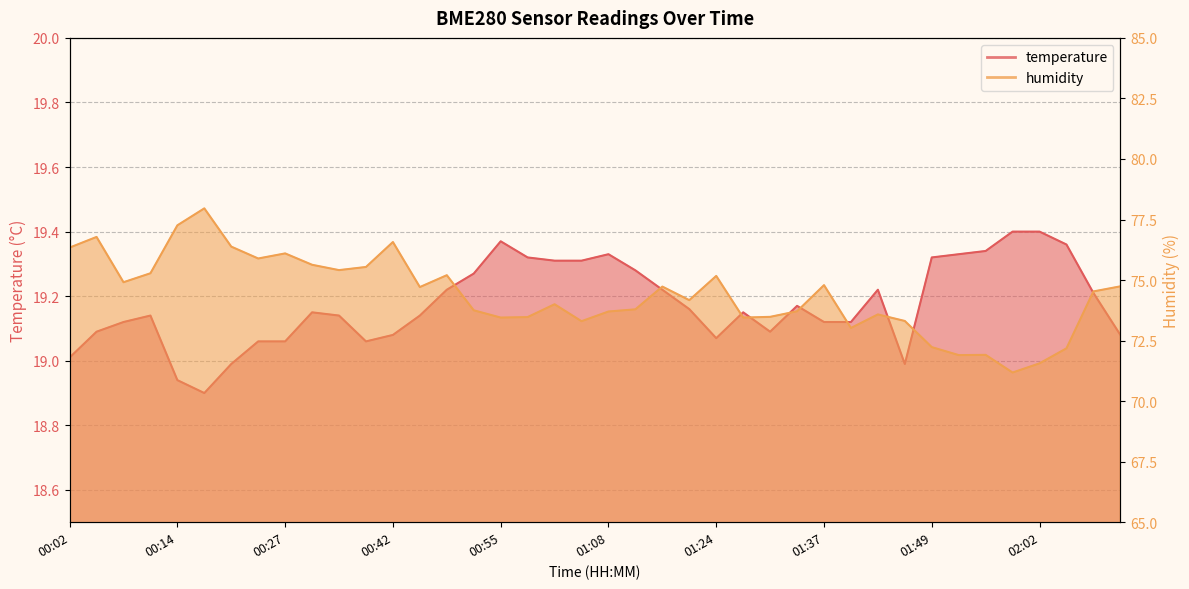

Is it true that humidity equals 98.8 at 01:53?

False